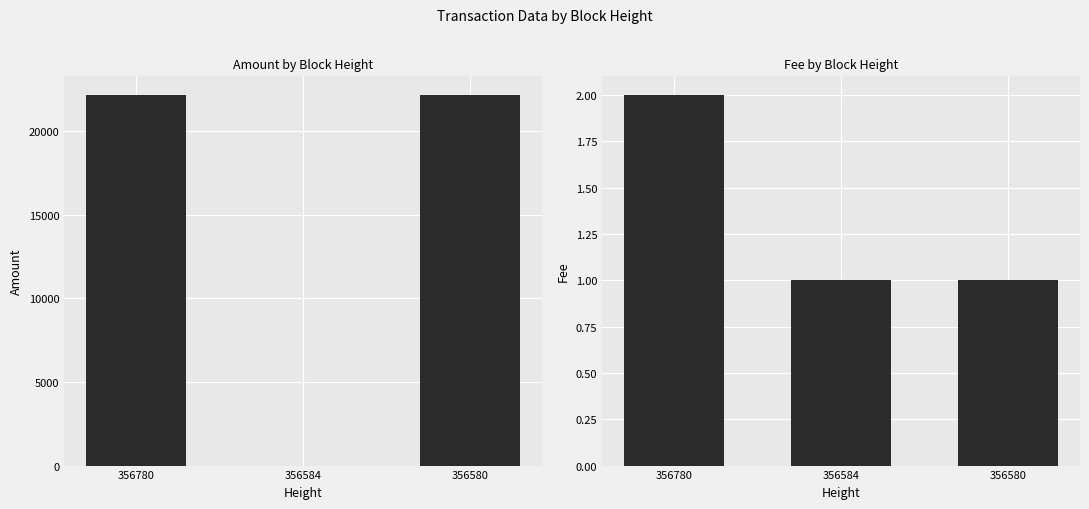

At how many categories does at least one series exceed 13308?

2